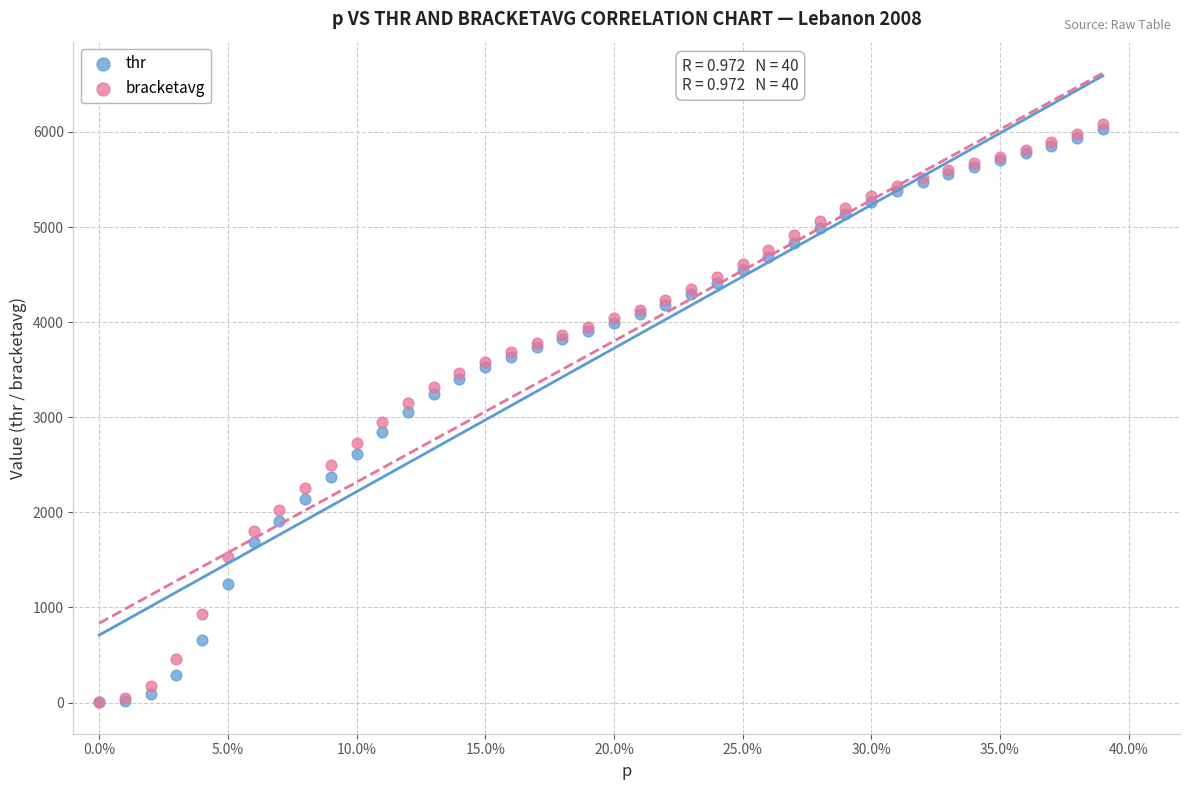

What are all the series names shown in the legend?

thr, bracketavg